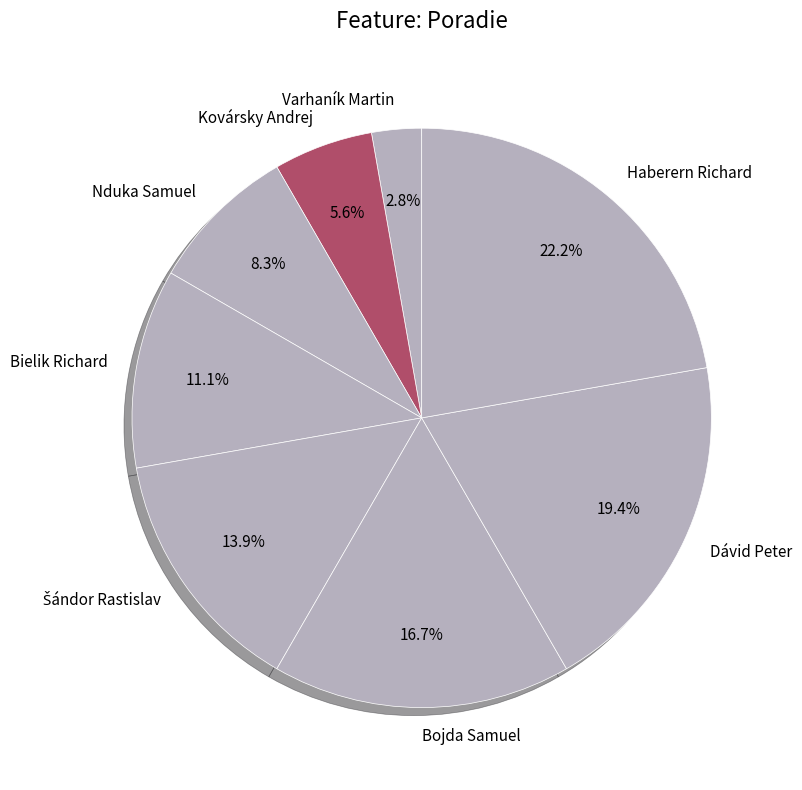

What percentage is NOT represented by Bielik Richard?

88.9%